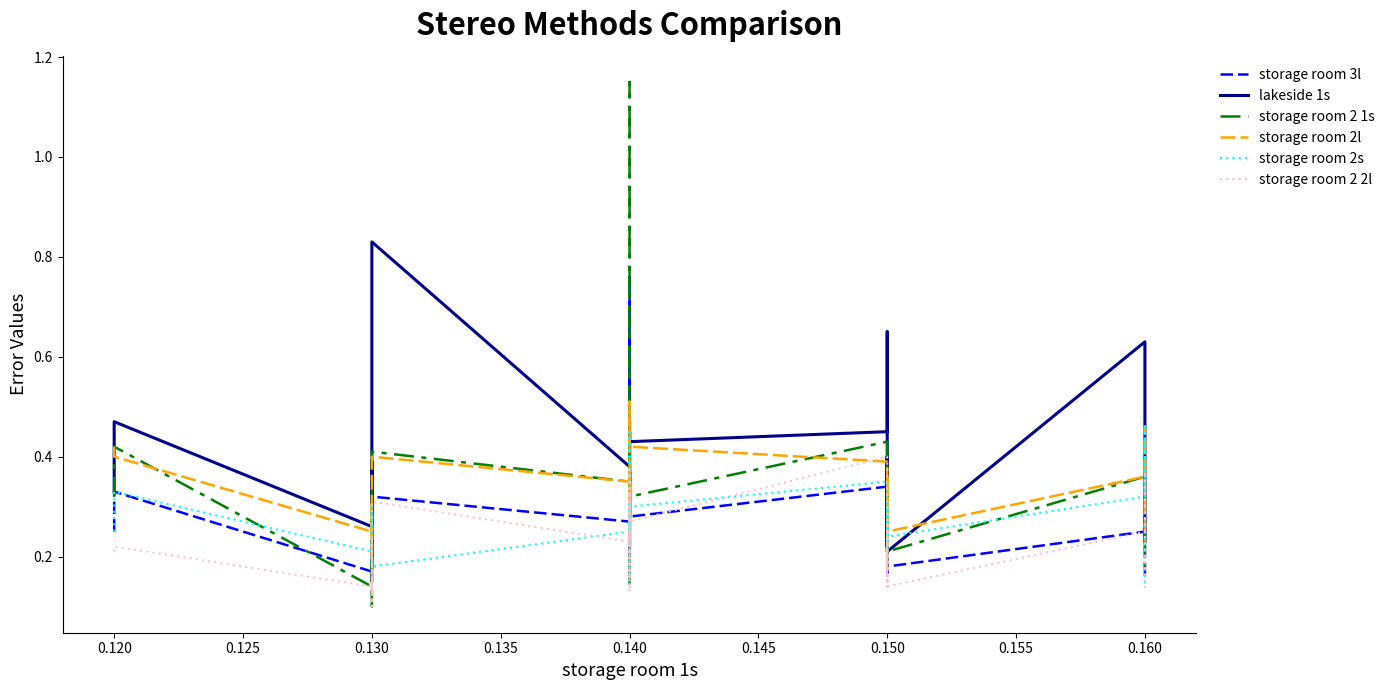

What is the smallest value displayed?

0.1